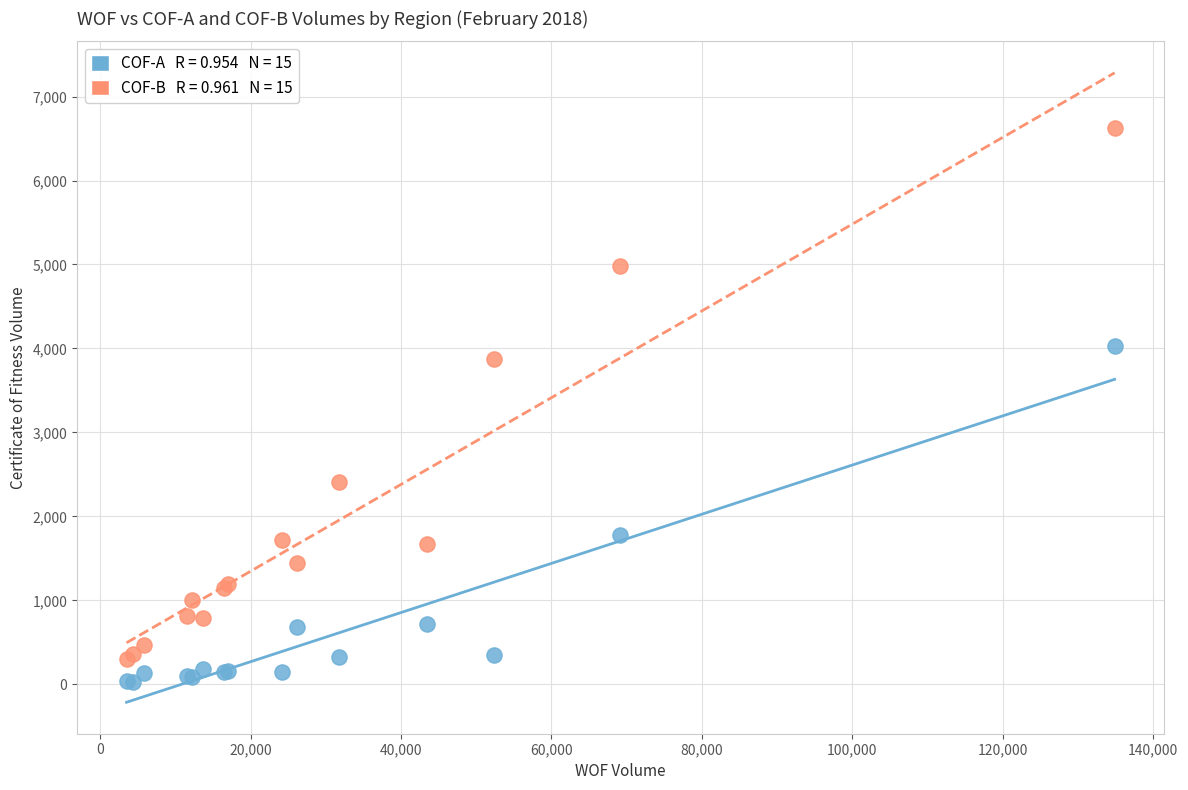

Across all series, what Y value is closest to 3327?

3877